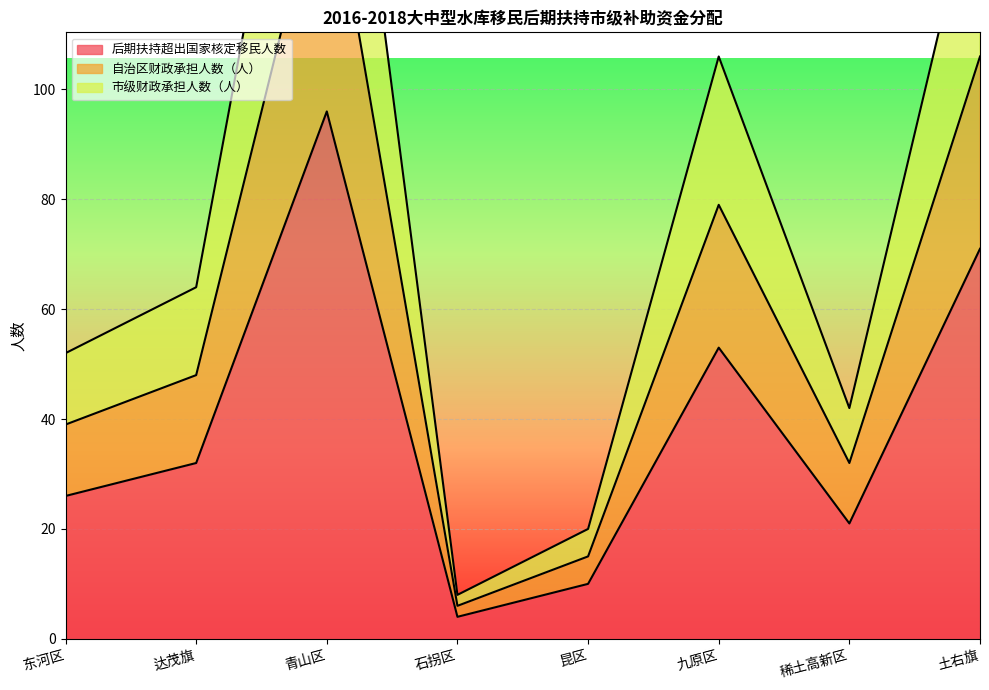

Is it true that 后期扶持超出国家核定移民人数 equals 11 at 稀土高新区?

False